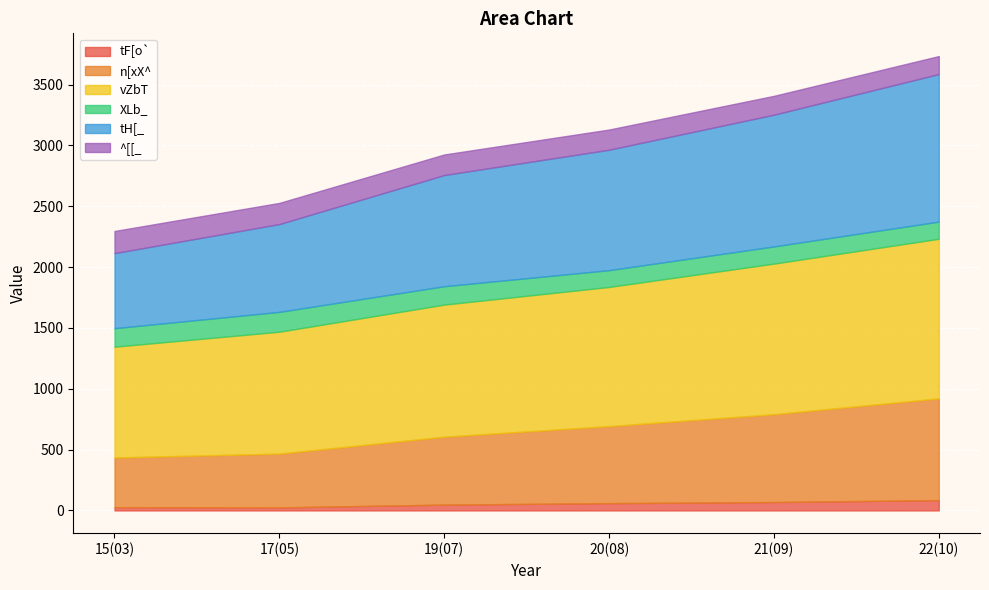

What is the label of the 6th point from the left?

22(10)